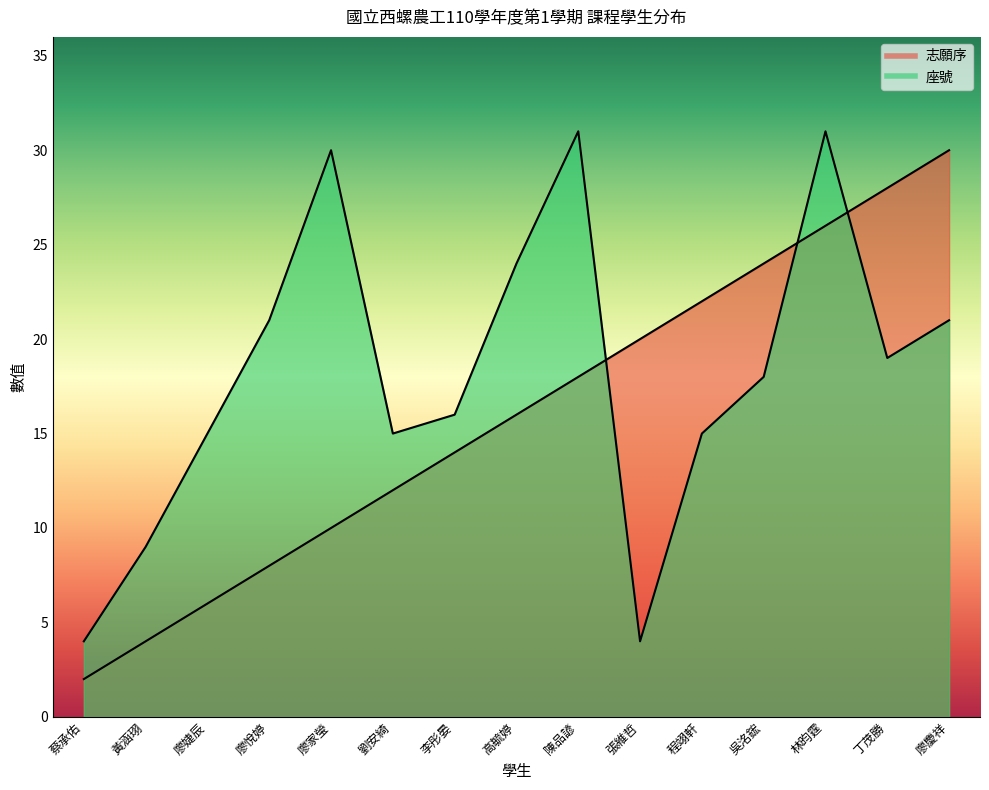

What is the label of the 1st point from the left?

蔡承佑